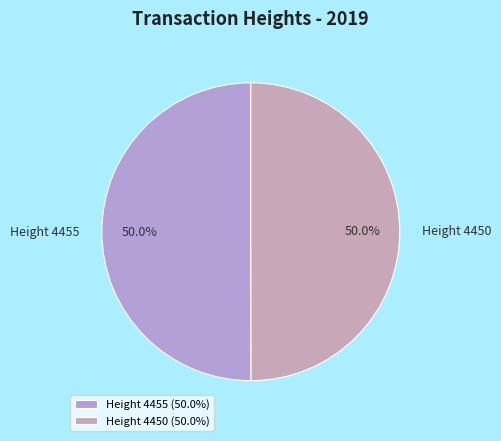

True or false: Height 4450 accounts for 43% of the total.

False